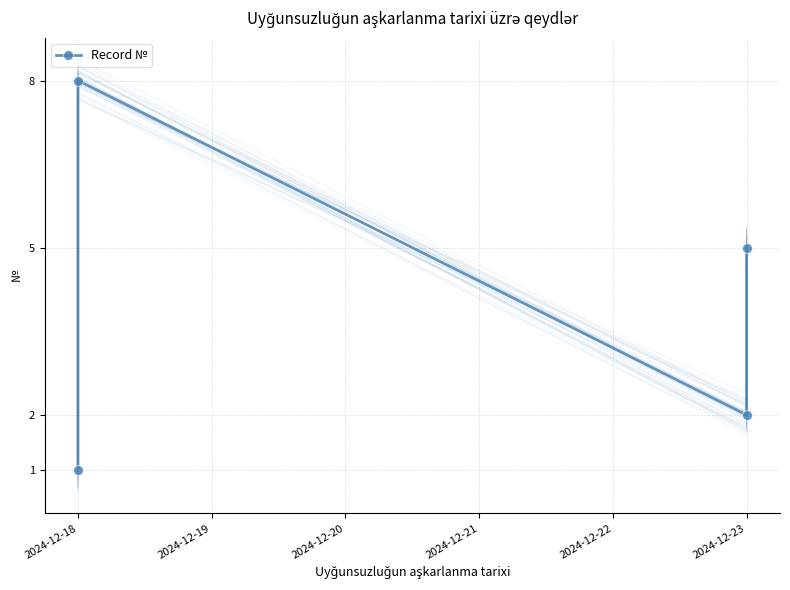

Reading left to right, extract all data points from this chart.

1	8	2	5